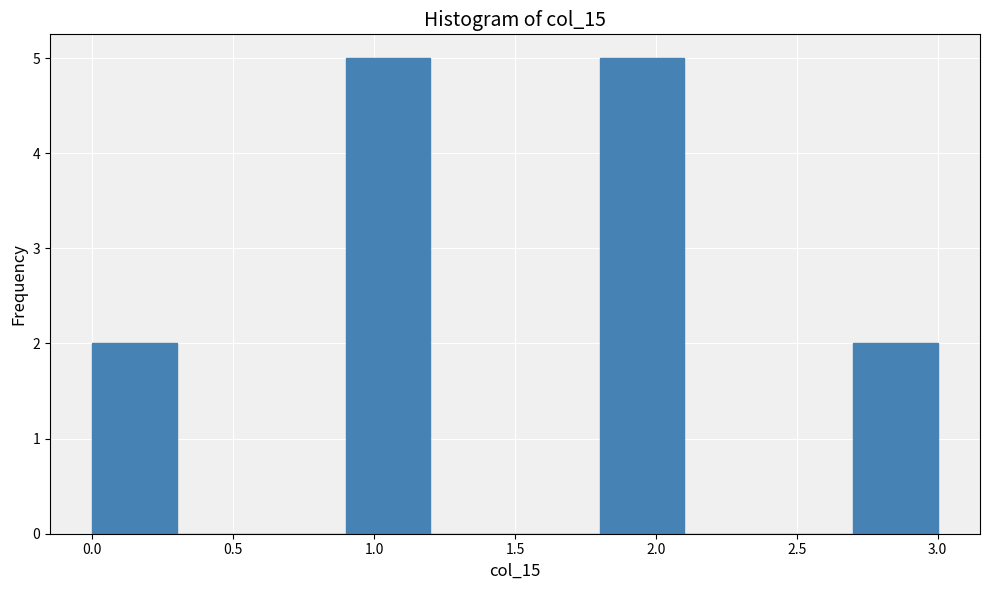

Reading left to right, transcribe this chart: for each bar, give the range it covers on the x-axis and its height. The values are not printed on the chart, so give them approximately, as read against the axis.

0.0 to 0.3: 2
0.3 to 0.6: 0
0.6 to 0.9: 0
0.9 to 1.2: 5
1.2 to 1.5: 0
1.5 to 1.8: 0
1.8 to 2.1: 5
2.1 to 2.4: 0
2.4 to 2.7: 0
2.7 to 3.0: 2